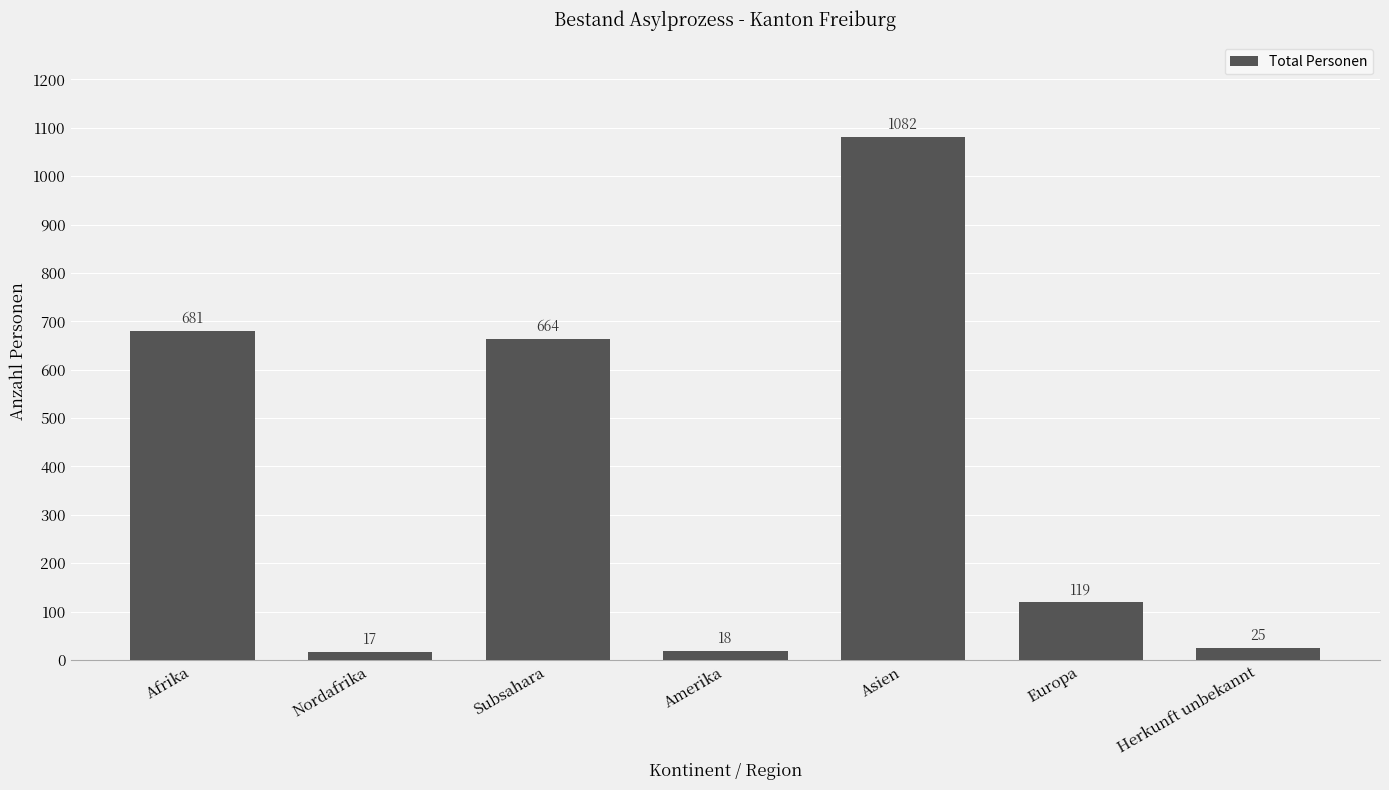

What is the label of the 4th bar from the left?

Amerika